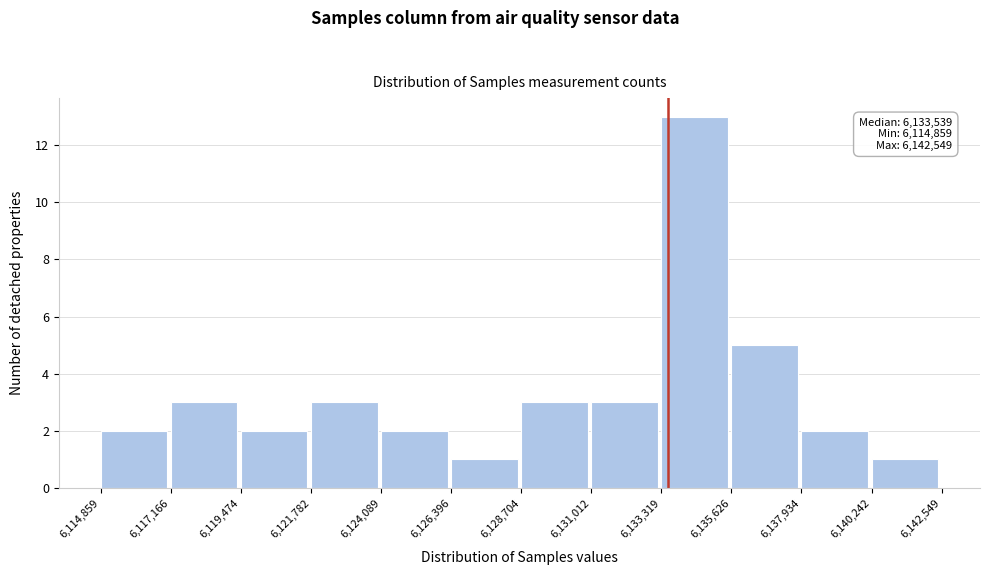

Over which range of the x-axis is the bar tallest?

6,133,319 to 6,135,626